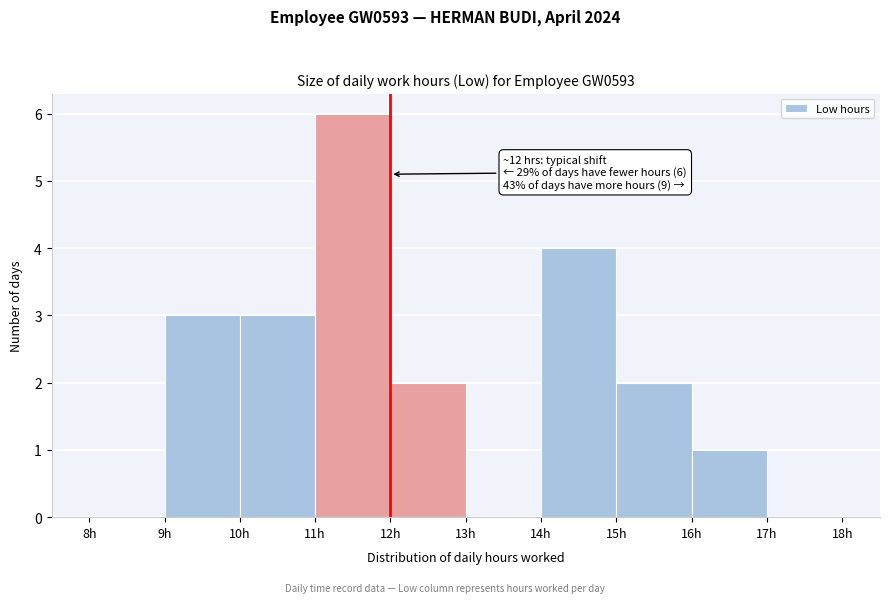

Which range on the x-axis has the tallest bar?

11 to 12